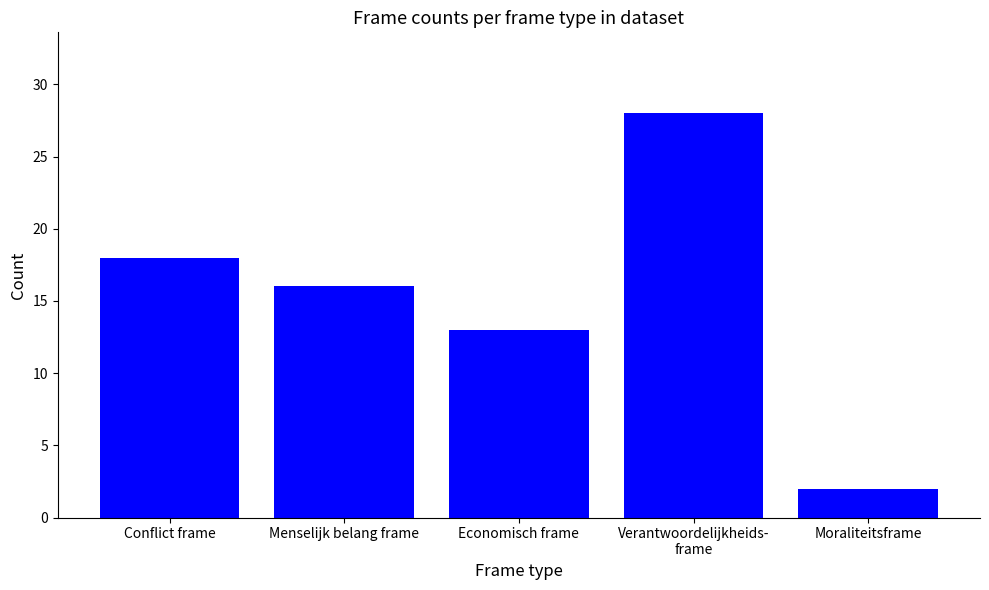

What is the greatest value displayed?

28